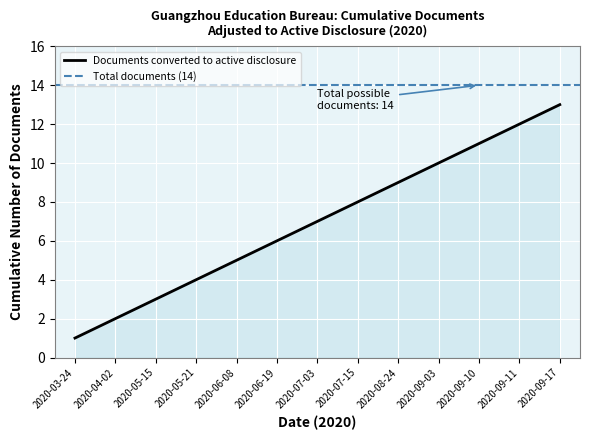

Which has a higher value, 2020-06-08 or 2020-08-24?

2020-08-24